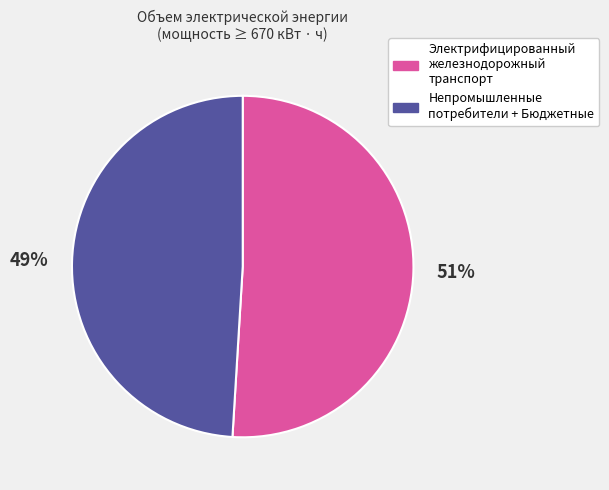

To the nearest percent, what is the combined percentage of Электрифицированный железнодорожный транспорт and Непромышленные потребители + Бюджетные?

100%